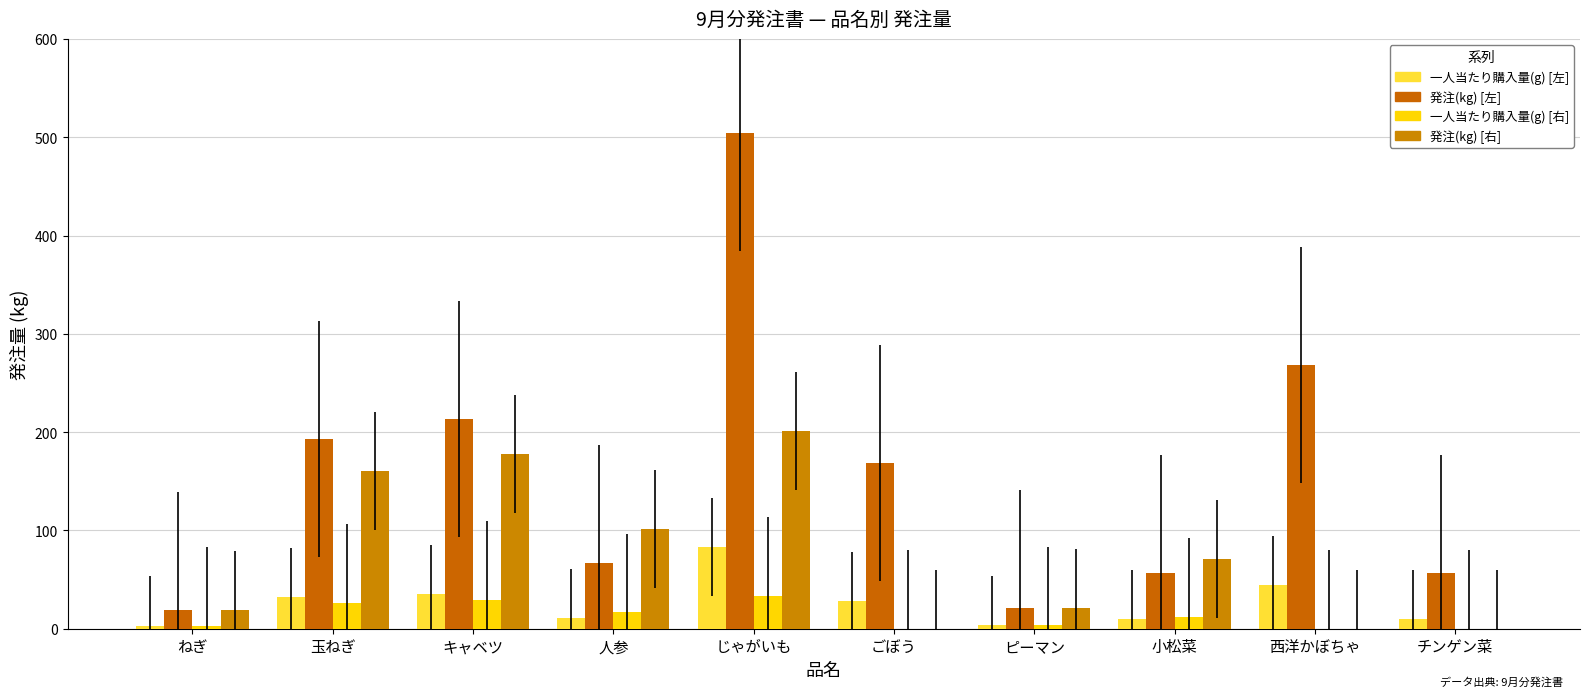

At which label is 発注(kg) [右] closest to 100?

人参